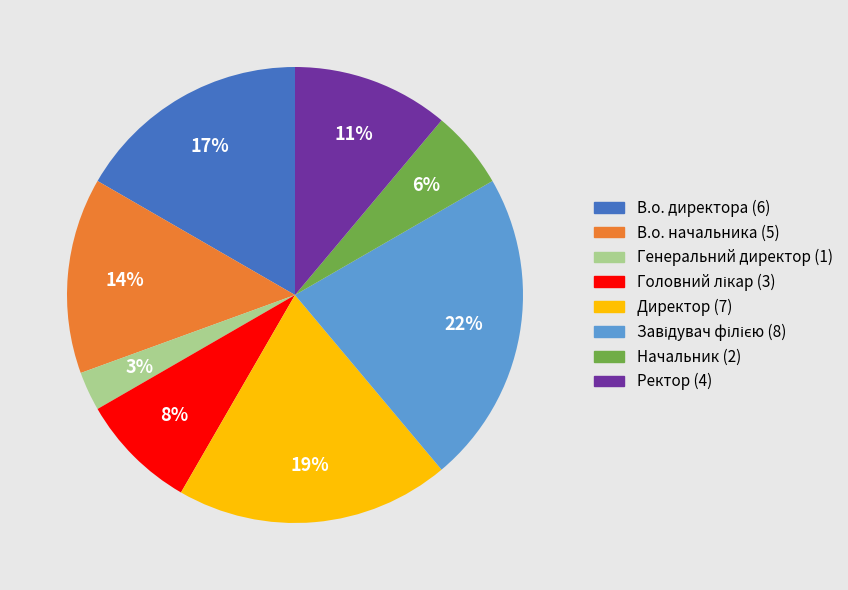

What percentage is the В.о. начальника slice, to the nearest percent?

14%